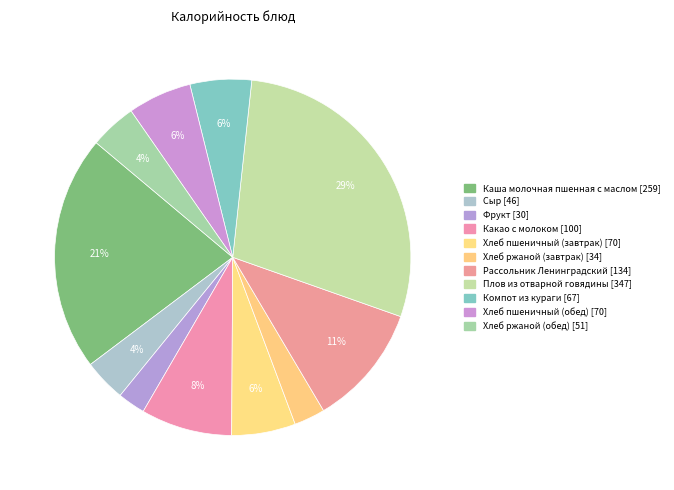

To the nearest percent, what is the average slice percentage?

9%